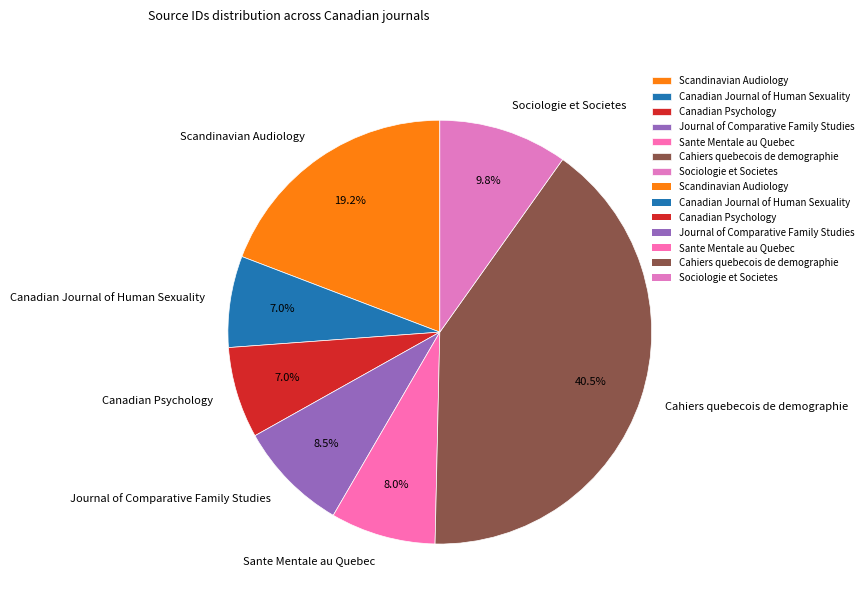

True or false: Scandinavian Audiology accounts for 19% of the total.

True